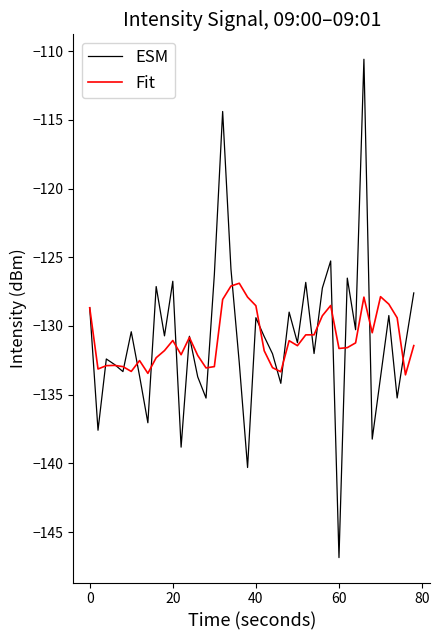

What is the lowest value of the ESM series?

-146.9